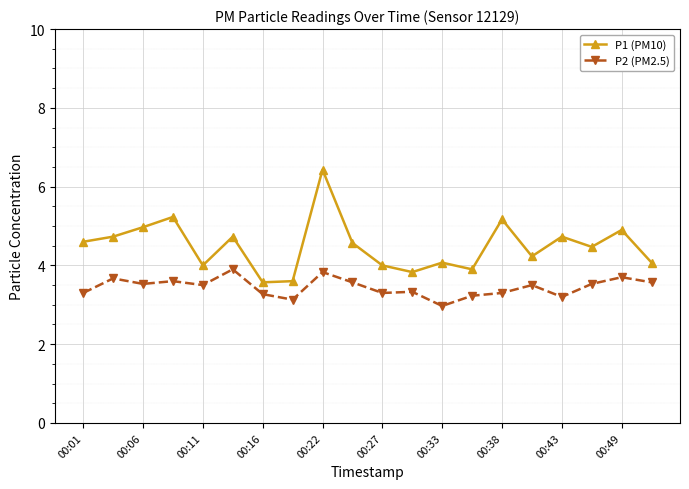

What is the value of the P2 (PM2.5) point at the 9th from the left?

3.8